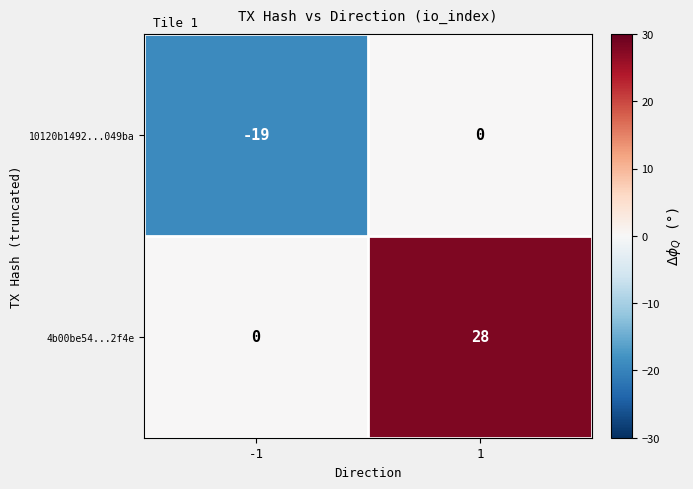

How many data points in 10120b1492...049ba are less than 0?

1